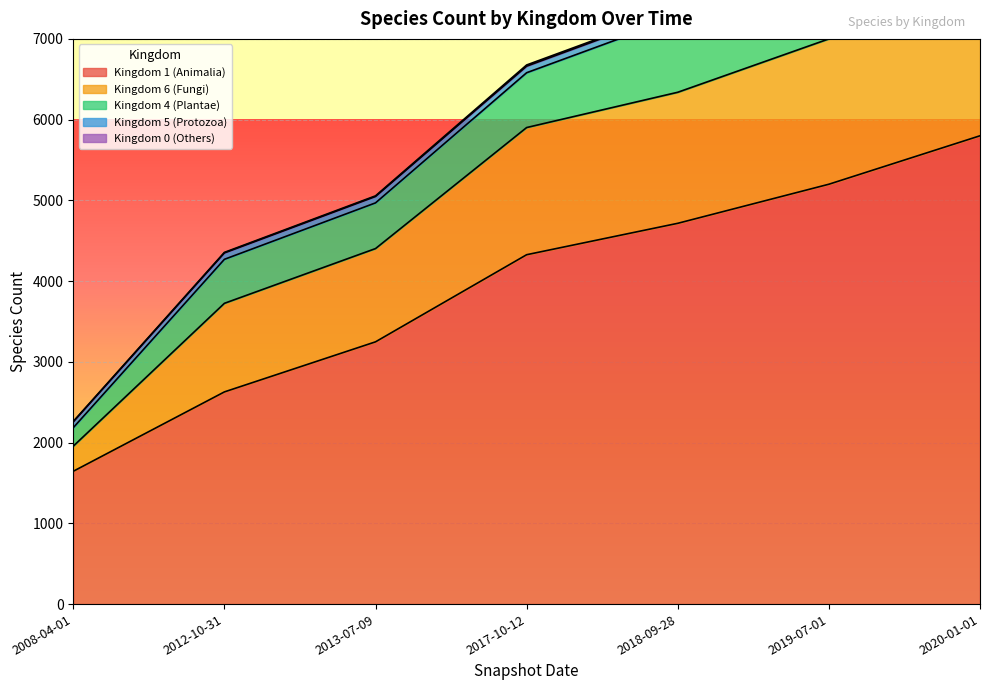

True or false: Kingdom 5 (Protozoa) and Kingdom 1 (Animalia) cross at least once.

False